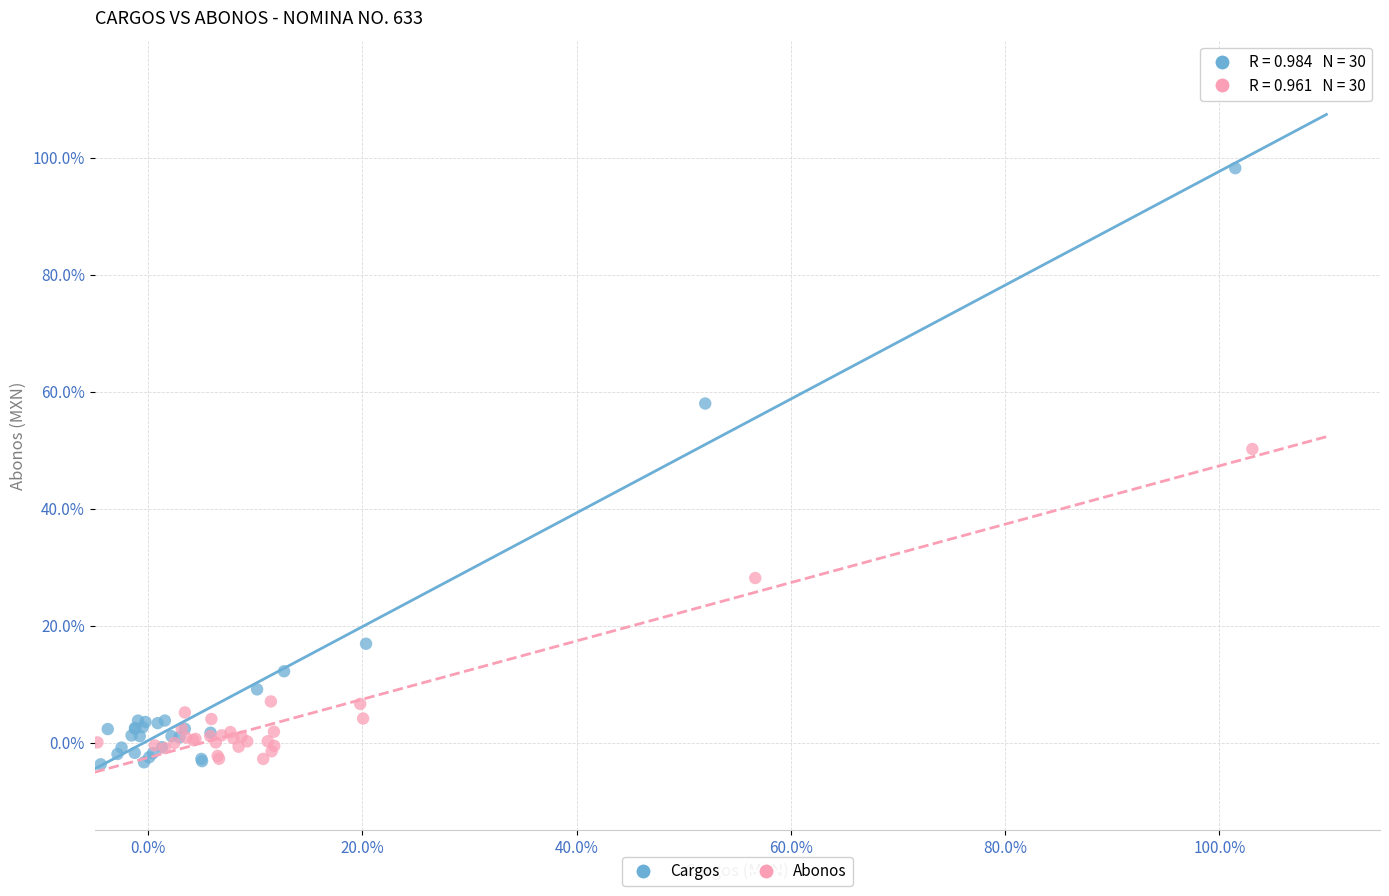

Which series reaches the maximum Y coordinate?

Cargos